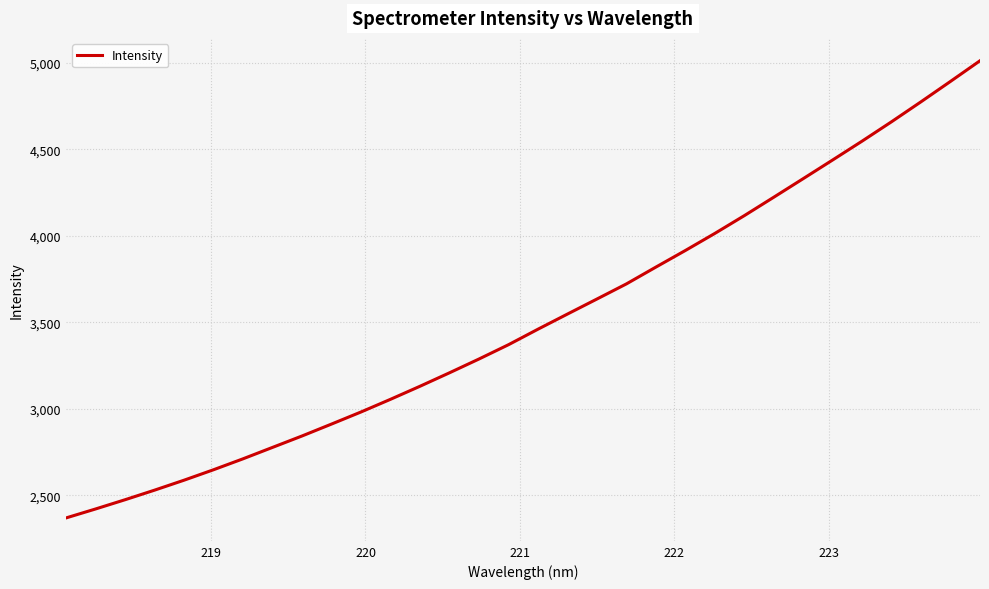

What is the maximum value shown in the chart?

5012.1